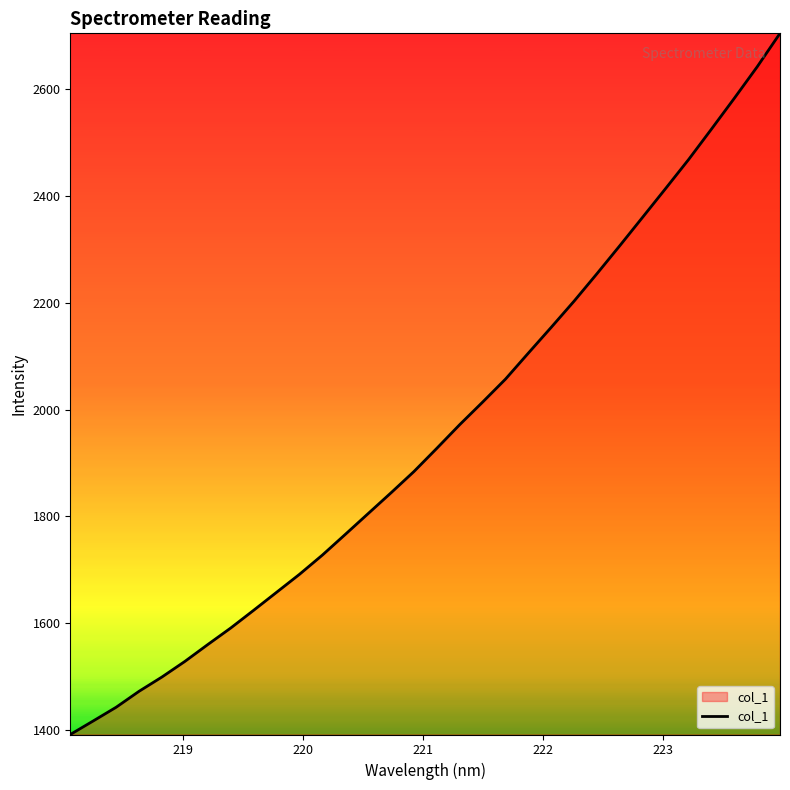

What is the minimum value shown in the chart?

1391.9